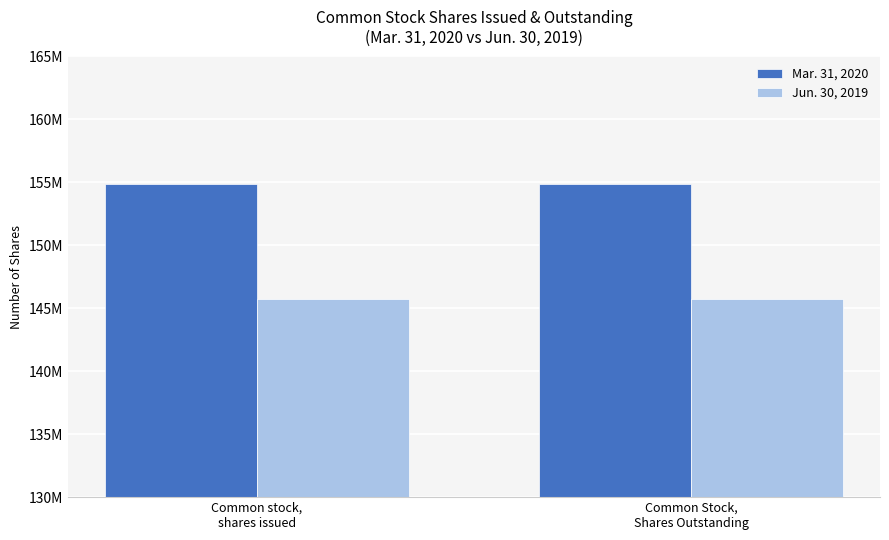

At Common Stock,
Shares Outstanding, list the series in order from largest to smallest.

Mar. 31, 2020, Jun. 30, 2019